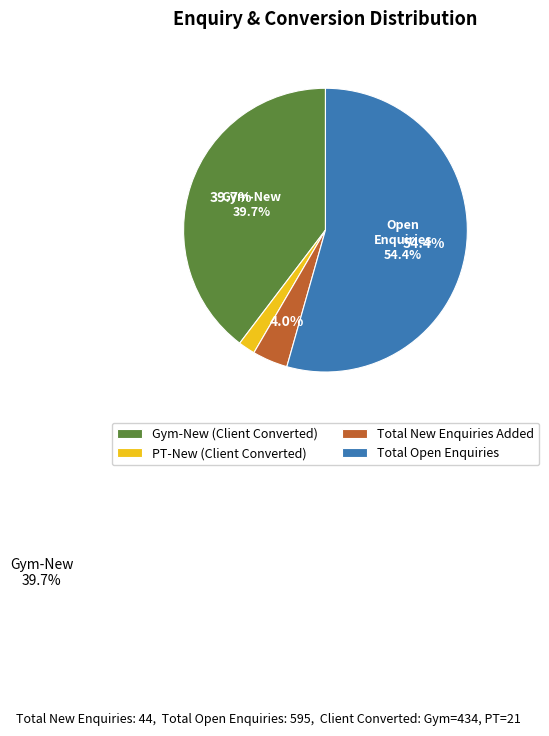

True or false: Total Open Enquiries accounts for 54% of the total.

True